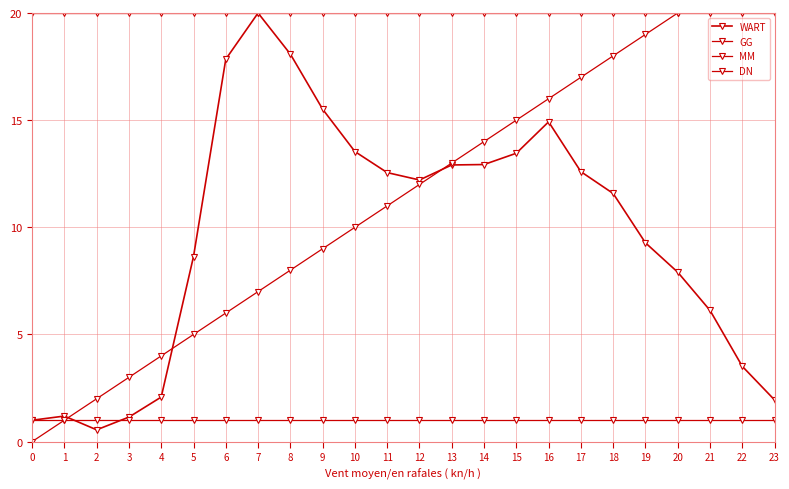

List the labels in order of MM value, largest first.

0, 1, 2, 3, 4, 5, 6, 7, 8, 9, 10, 11, 12, 13, 14, 15, 16, 17, 18, 19, 20, 21, 22, 23